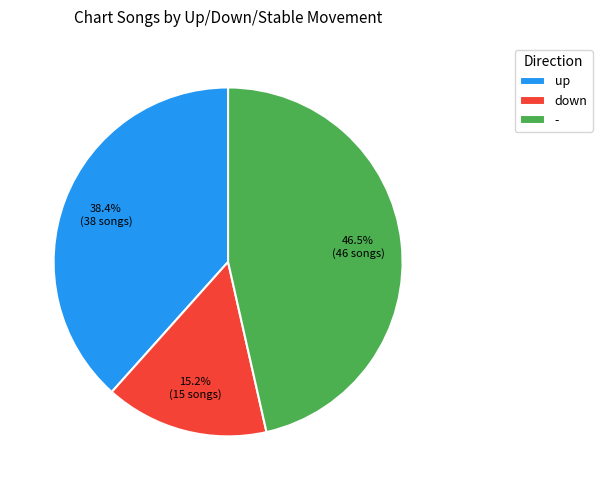

Which has a higher value, down or -?

-